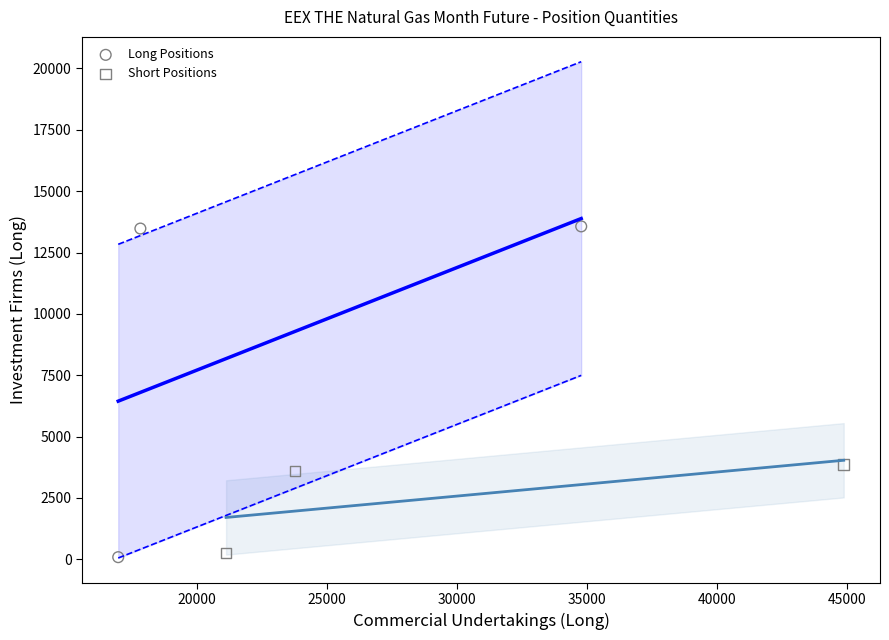

Which series reaches the maximum Y coordinate?

Long Positions